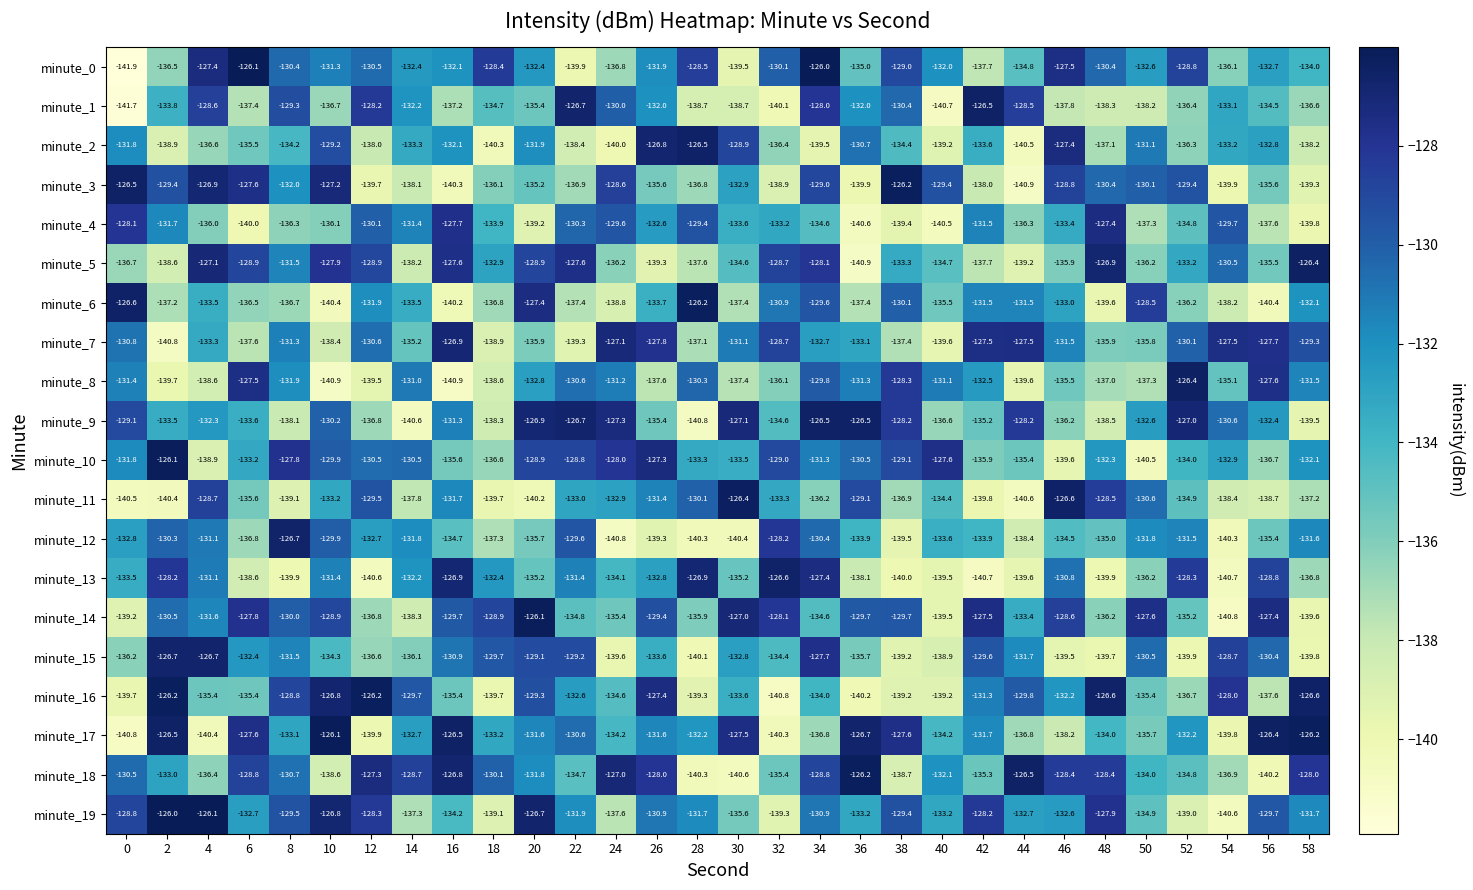

The minute_0 series shows -130.4 at 48. True or false?

True